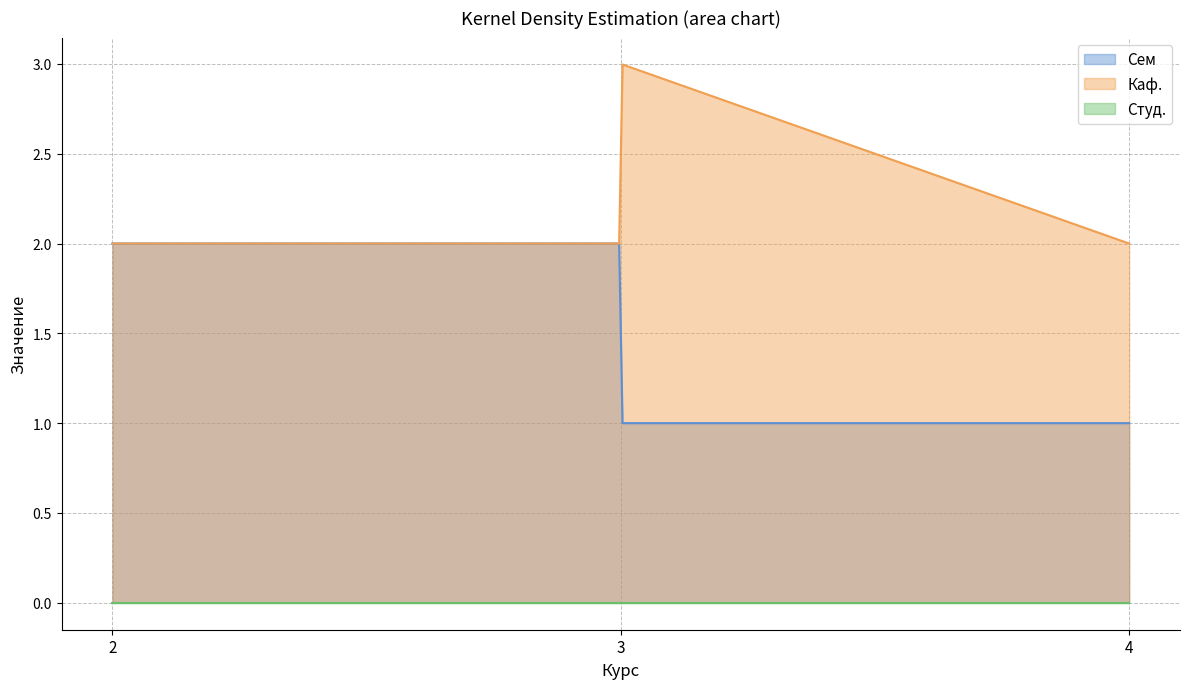

Which series has the largest range (max minus min)?

Сем